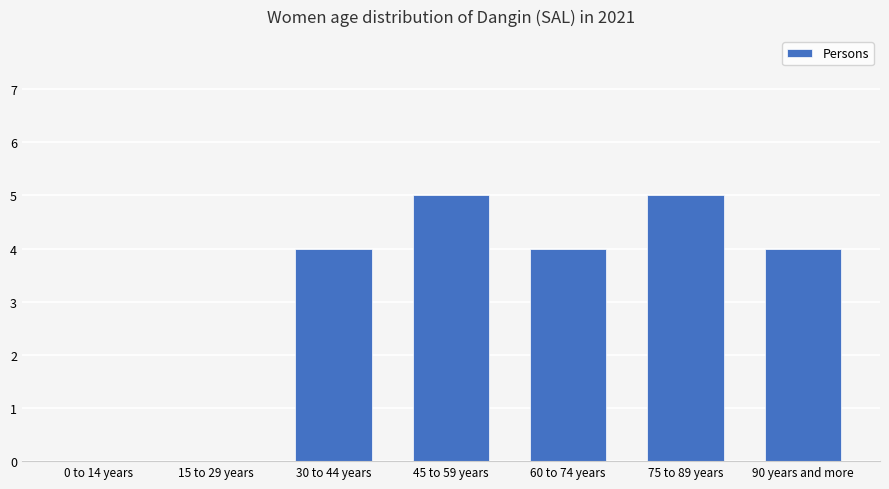

The value at 90 years and more is 4. True or false?

True